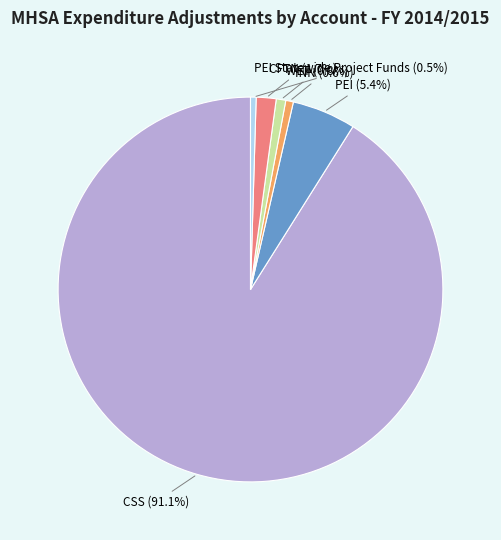

Does any single category account for the majority?

Yes